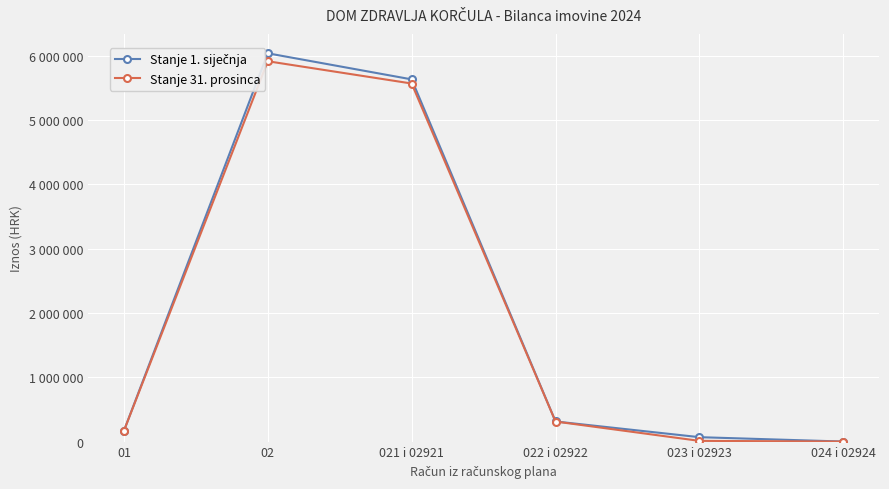

At how many categories does at least one series exceed 2992408?

2